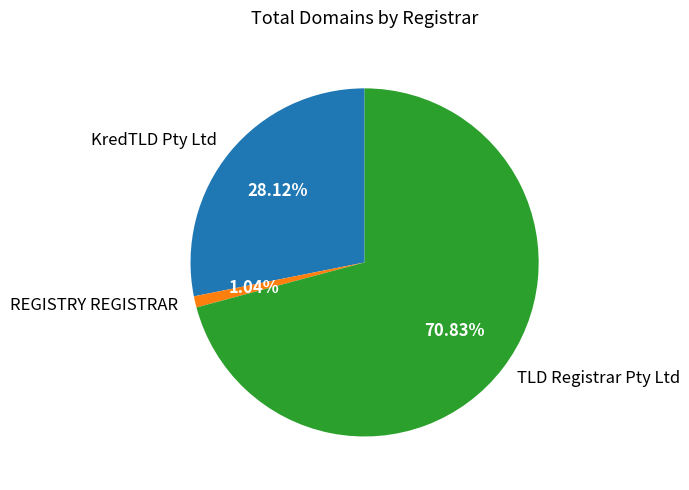

Is it true that KredTLD Pty Ltd is 28% of the pie?

True